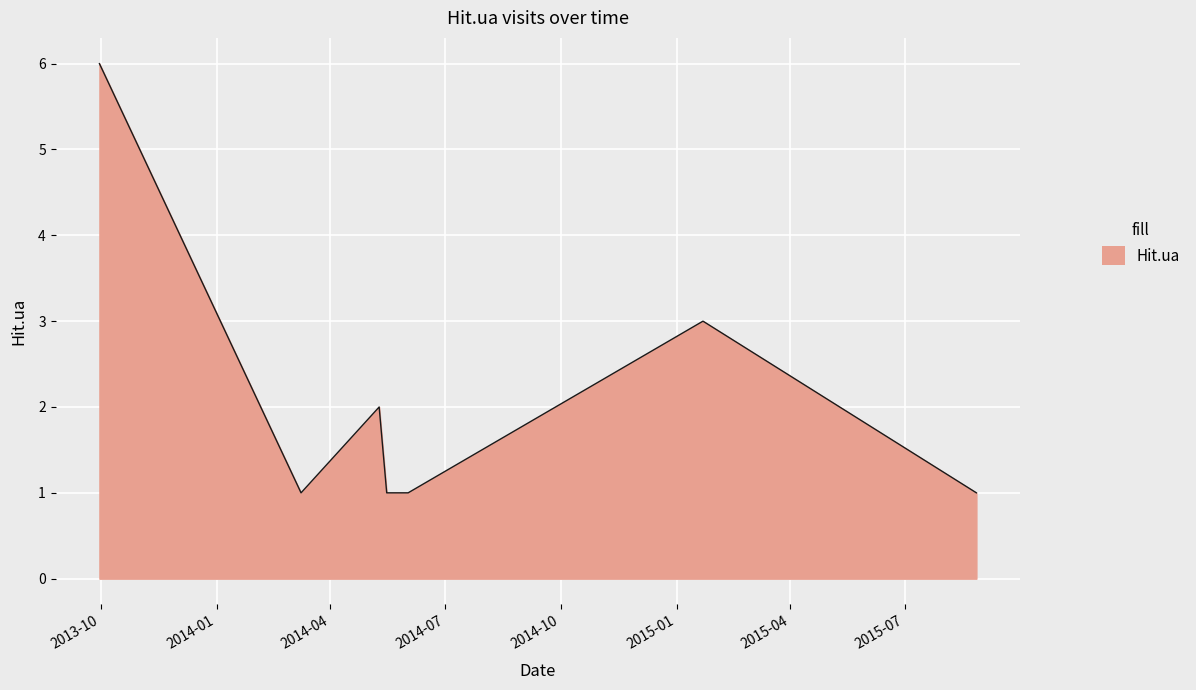

What is the maximum value shown in the chart?

6